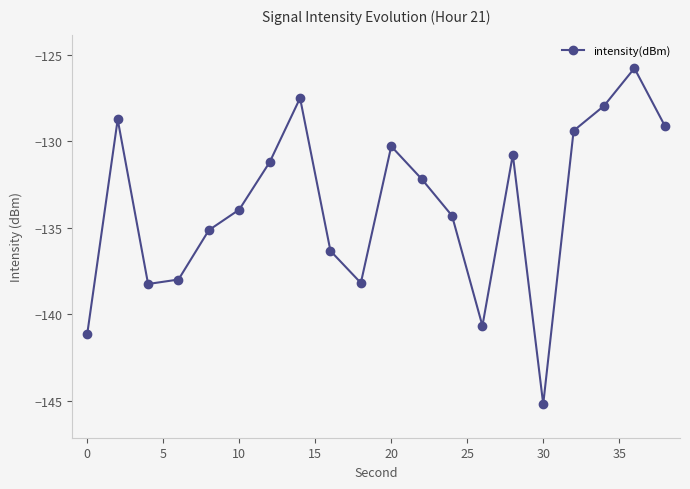

What is the value of the 13th point from the left?

-134.3